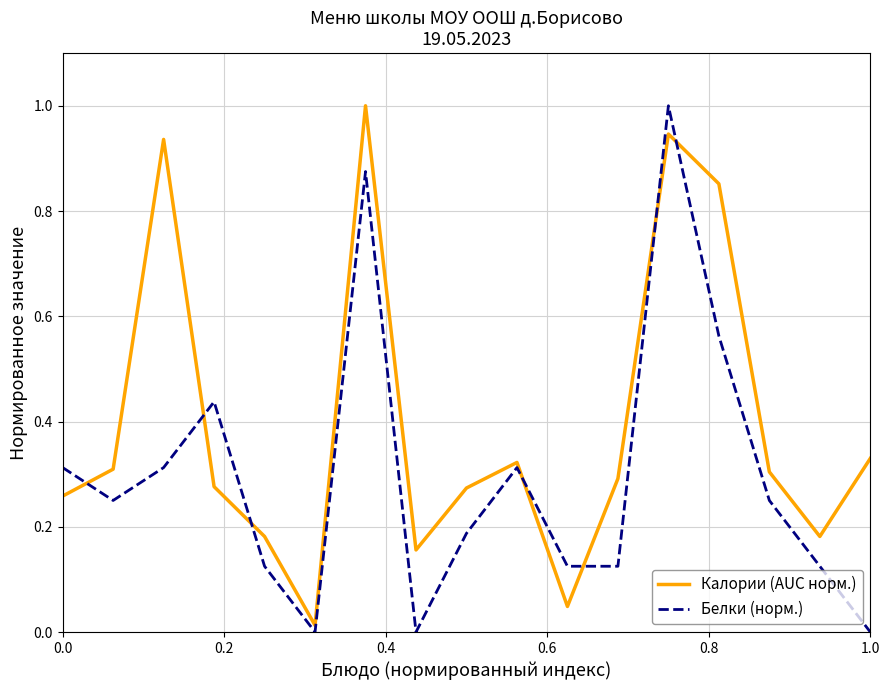

How many interior local valleys does the Калории (AUC норм.) series have?

4